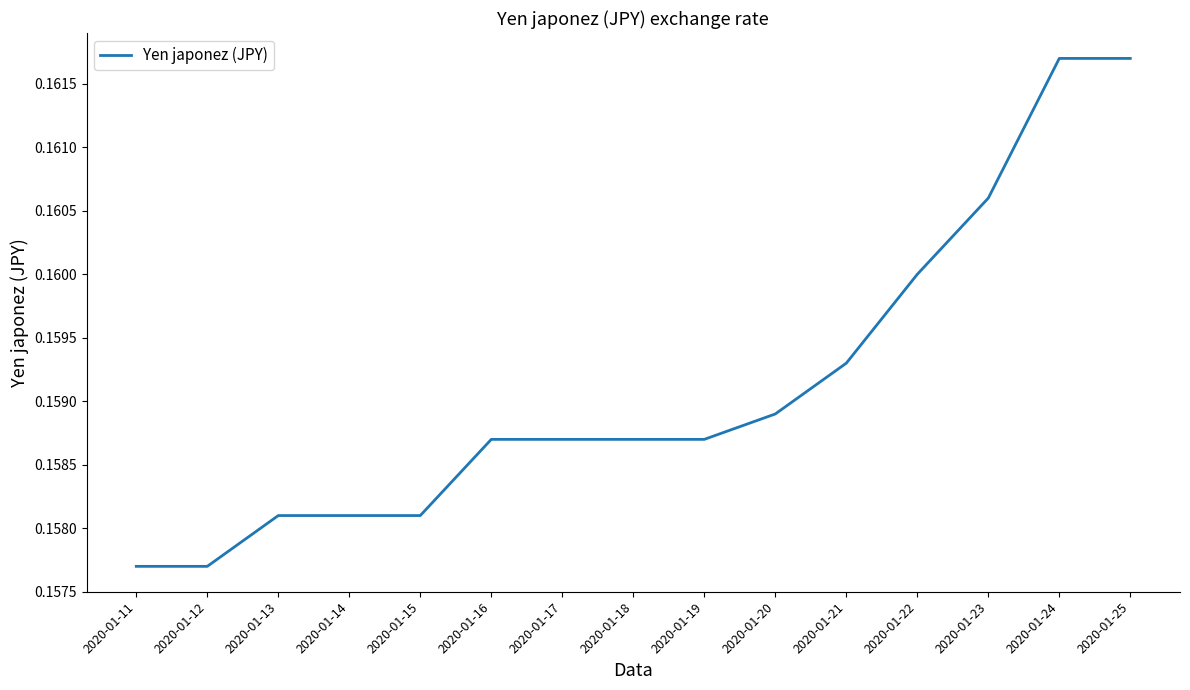

The chart shows a value of 0.1 at 2020-01-20. True or false?

False